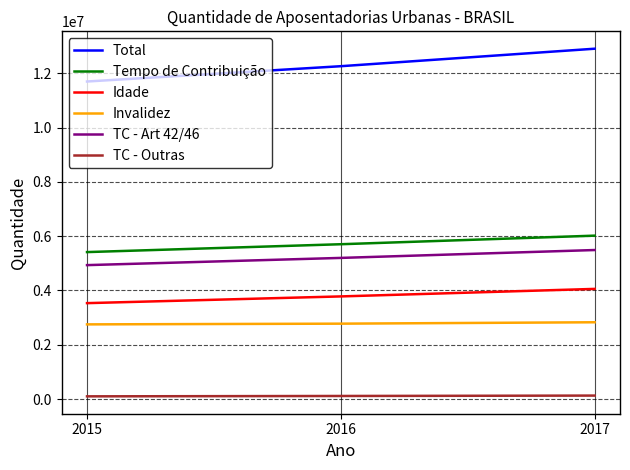

Which series has the largest range (max minus min)?

Total